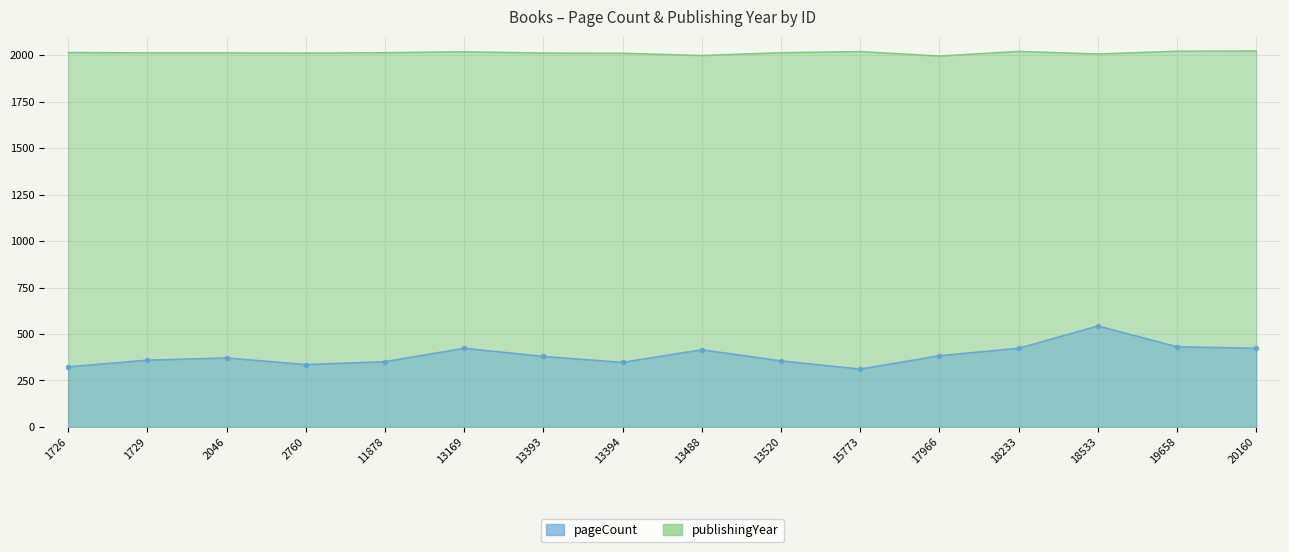

How many values in the publishingYear series are below 2015?

8